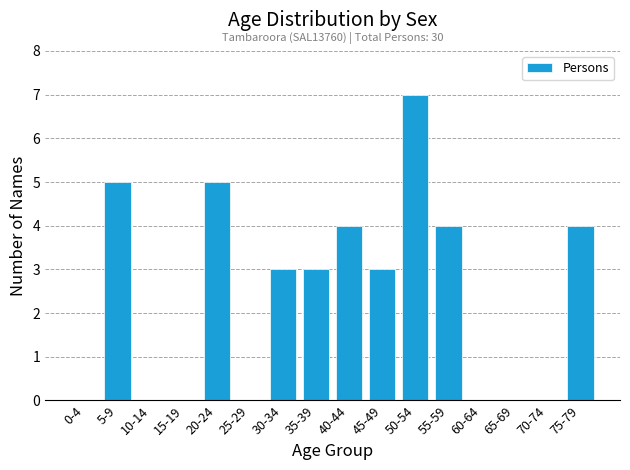

Reading left to right, list all the values displayed in this chart.

0-4=0	5-9=5	10-14=0	15-19=0	20-24=5	25-29=0	30-34=3	35-39=3	40-44=4	45-49=3	50-54=7	55-59=4	60-64=0	65-69=0	70-74=0	75-79=4